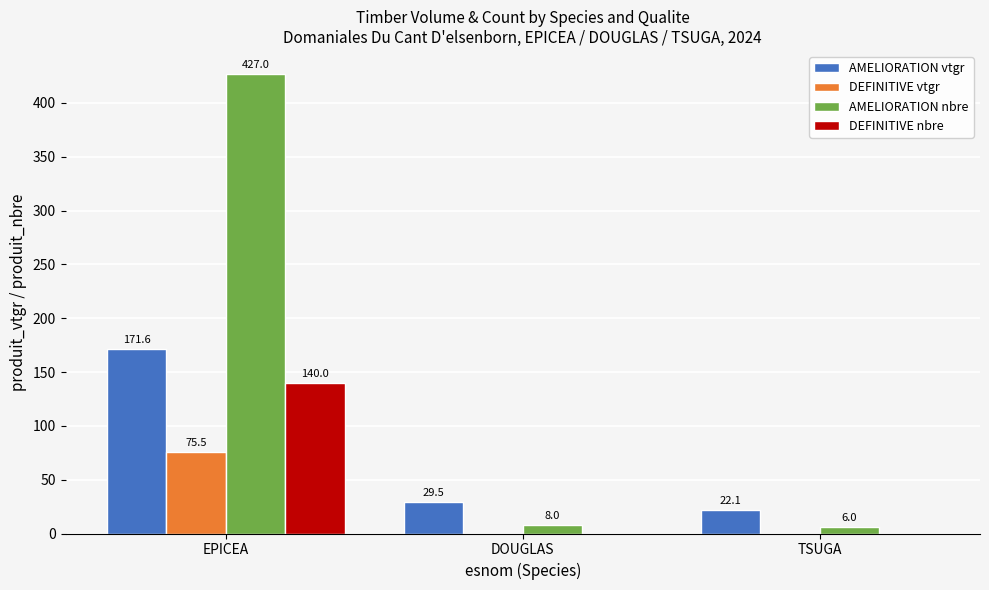

How many distinct data groups are displayed?

4